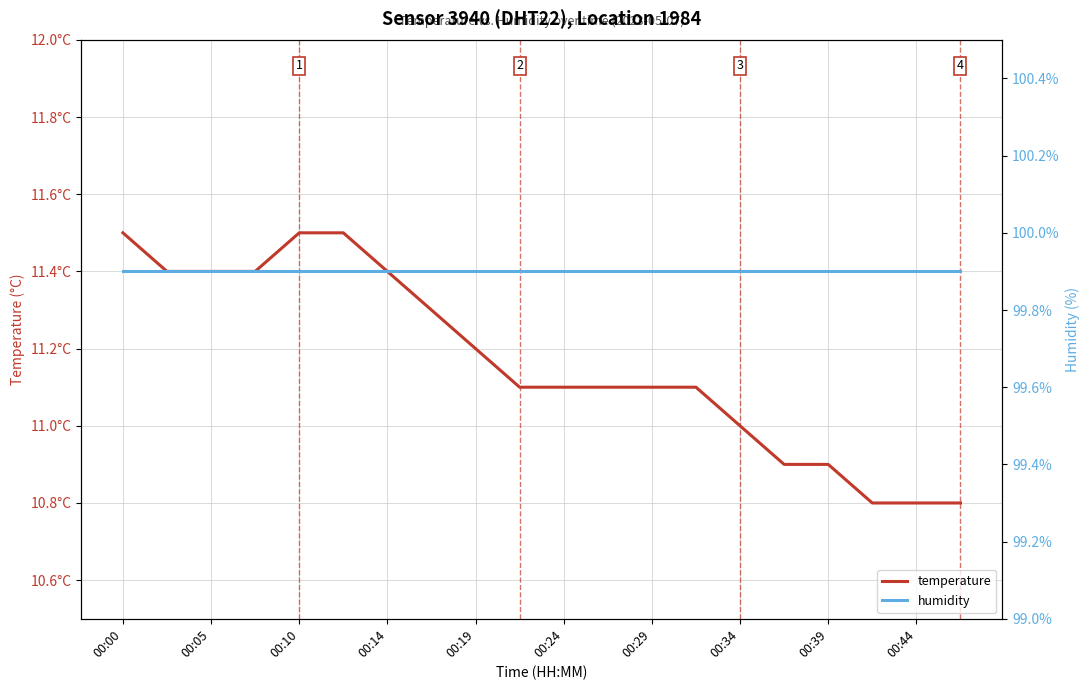

Reading left to right, list all the values displayed in this chart.

temperature: 11.5	11.4	11.4	11.4	11.5	11.5	11.4	11.3	11.2	11.1	11.1	11.1	11.1	11.1	11.0	10.9	10.9	10.8	10.8	10.8
humidity: 99.9	99.9	99.9	99.9	99.9	99.9	99.9	99.9	99.9	99.9	99.9	99.9	99.9	99.9	99.9	99.9	99.9	99.9	99.9	99.9